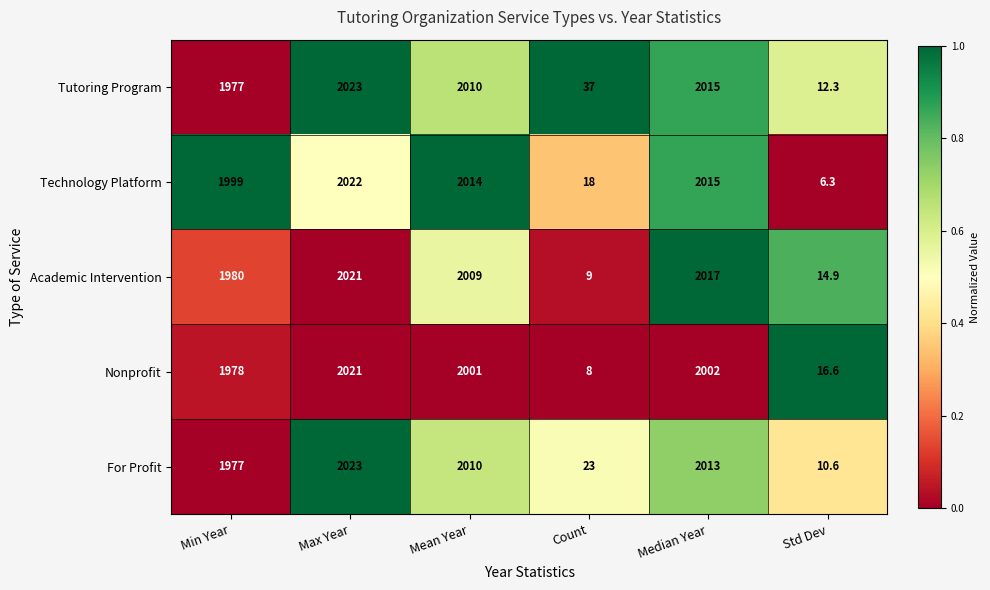

Where is Academic Intervention nearest to the value 1015?

Min Year